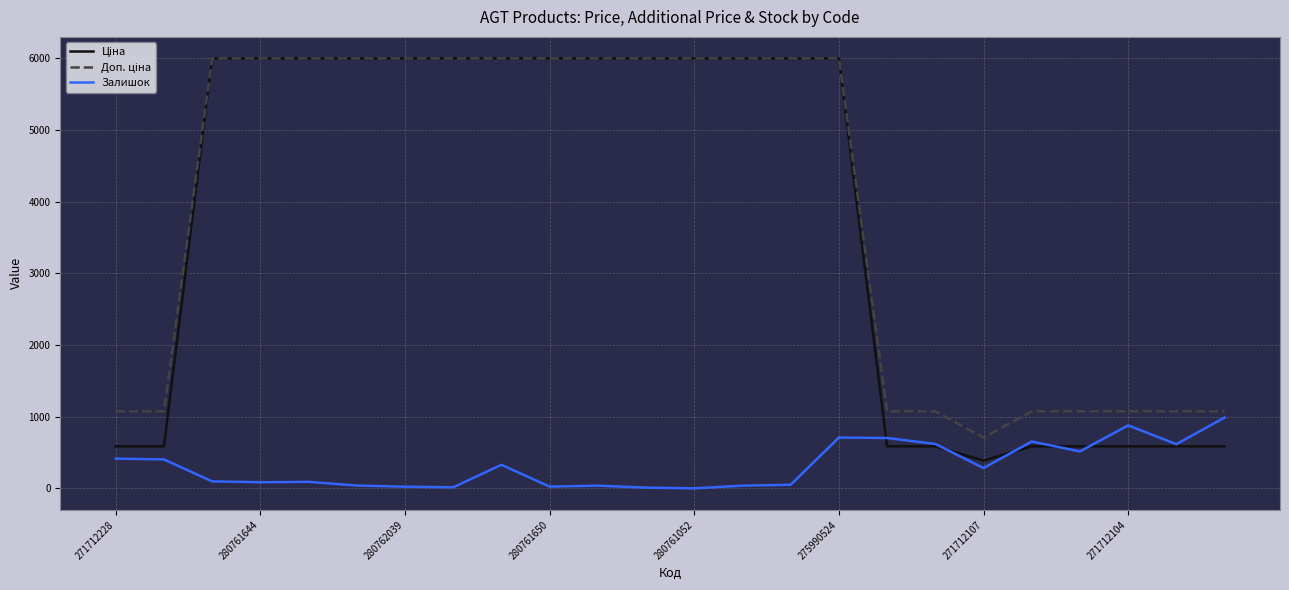

What is the maximum value shown in the chart?

5996.8